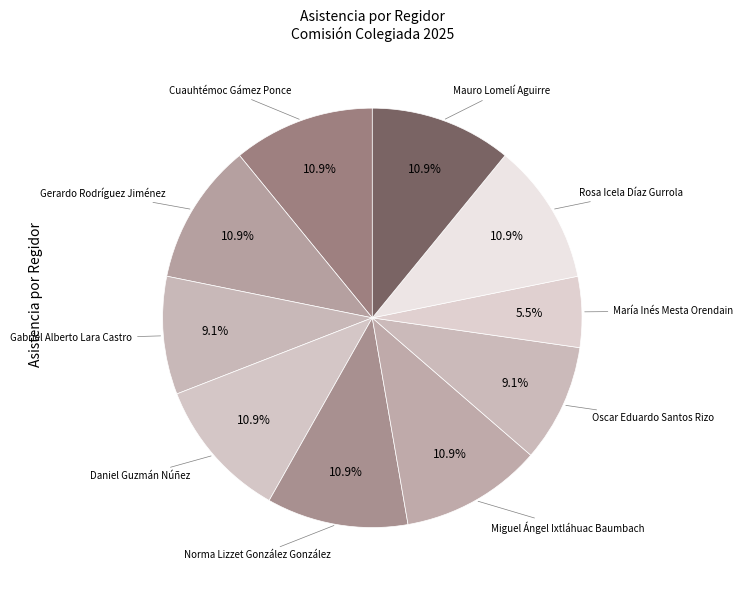

How many segments does this pie chart have?

10